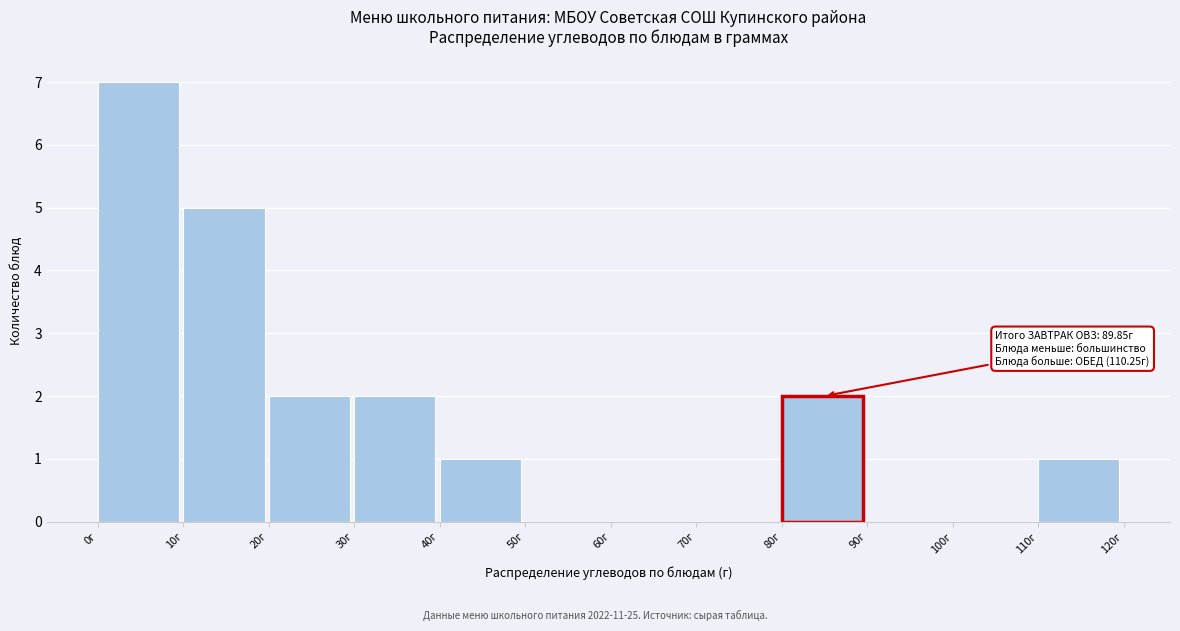

Over which range of the x-axis is the bar tallest?

0 to 10